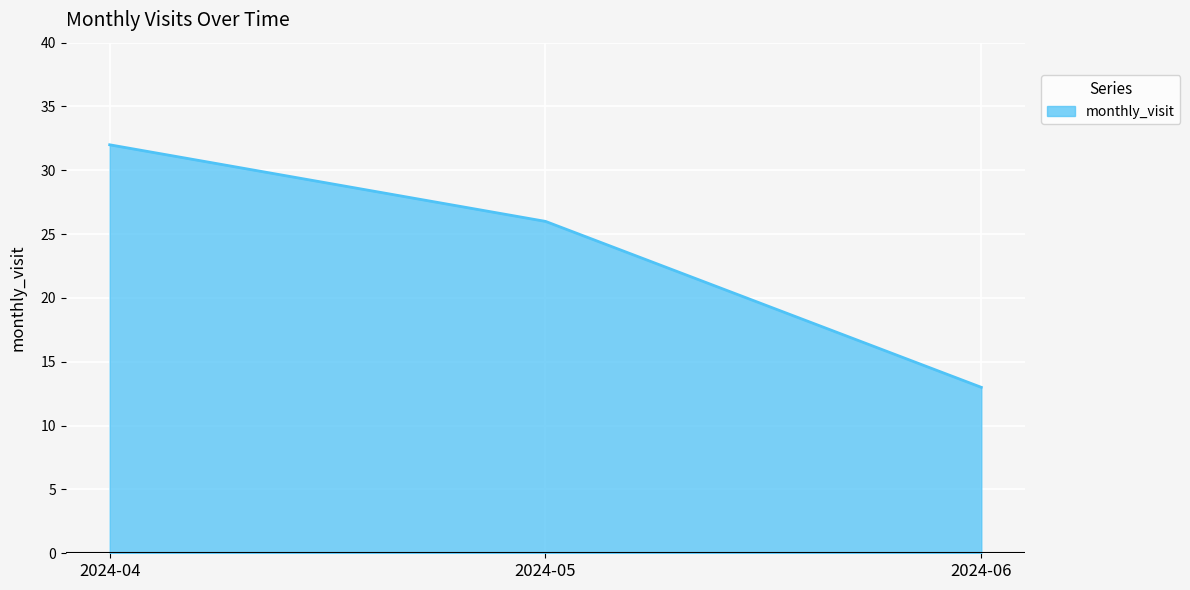

Where is the data nearest to the value 22?

2024-05